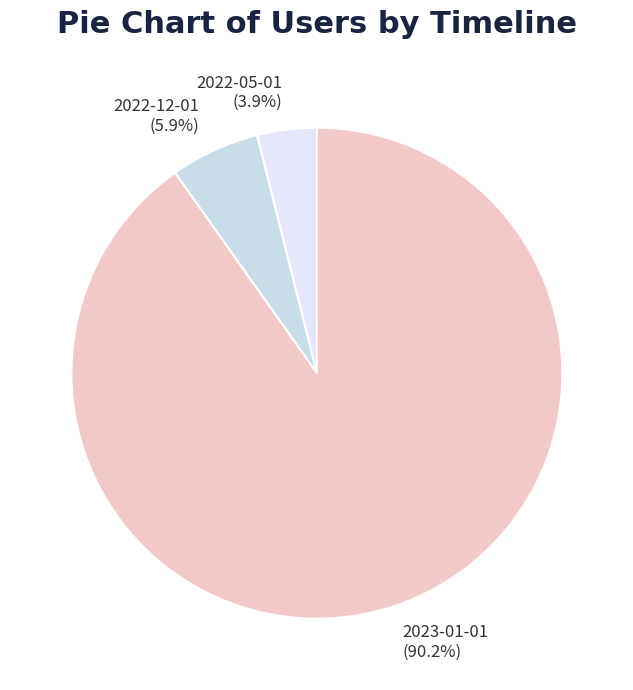

How many slices are in this pie chart?

3